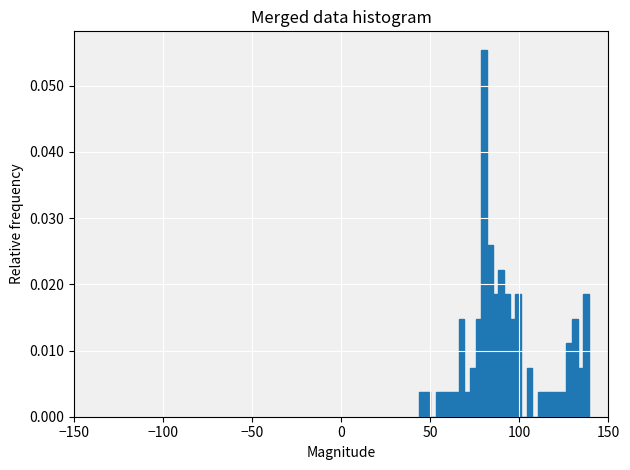

Read against the x-axis, roughly where is the centre of the tallest bar?

80